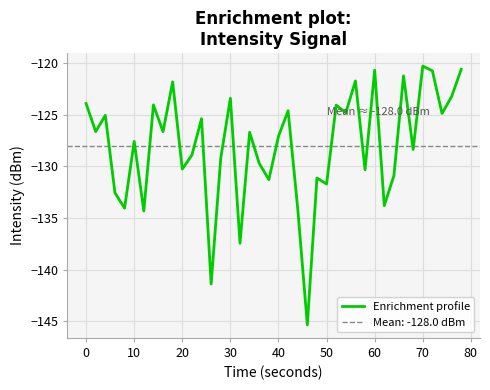

True or false: there are more than 1 points higher than both neighbors.

True